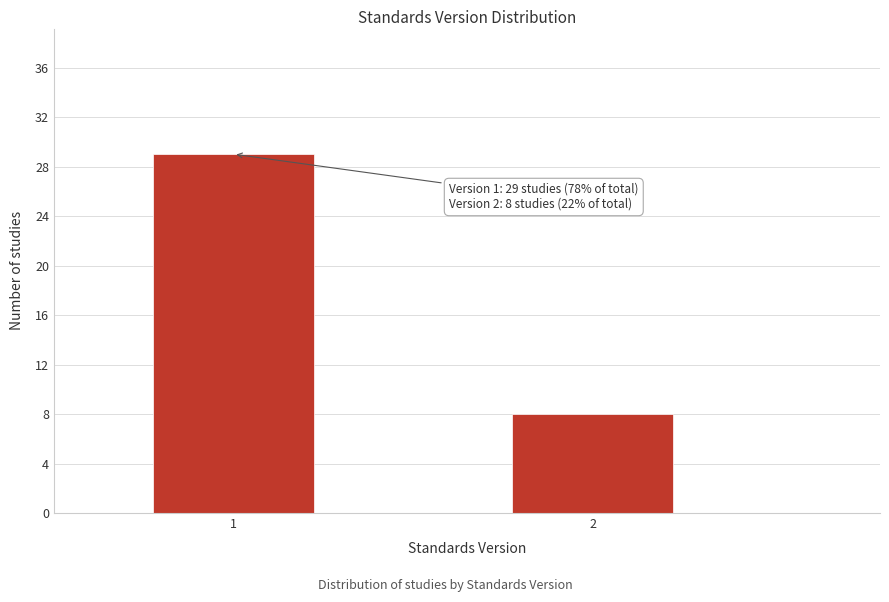

Reading left to right, list all the values displayed in this chart.

29	8